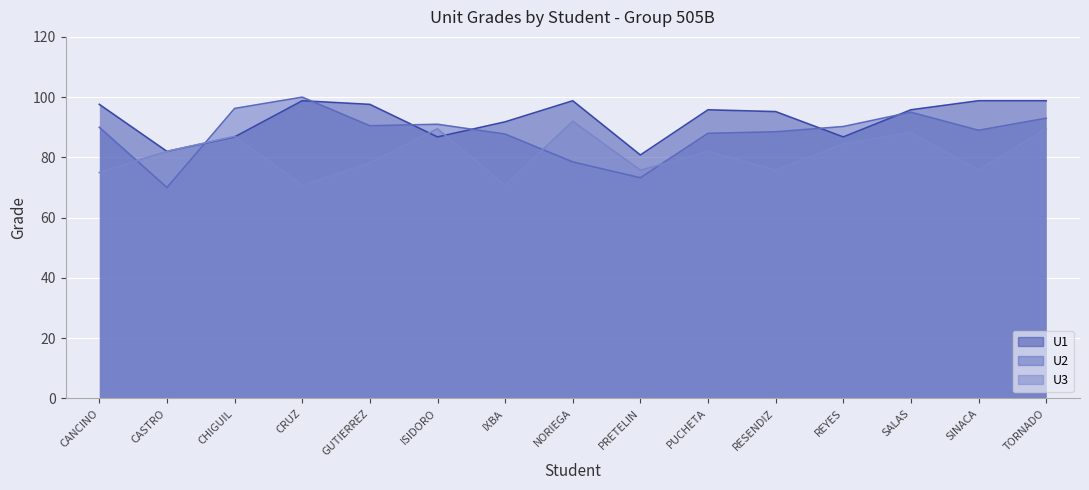

At which category does U2 reach its first local valley?

CASTRO